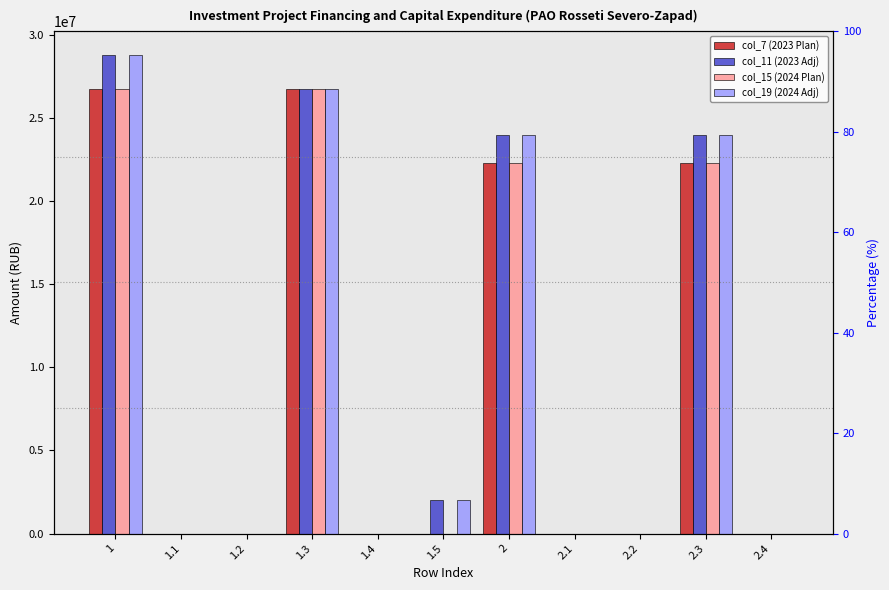

What is the sum of all col_11 (2023 Adj) values?

105510346